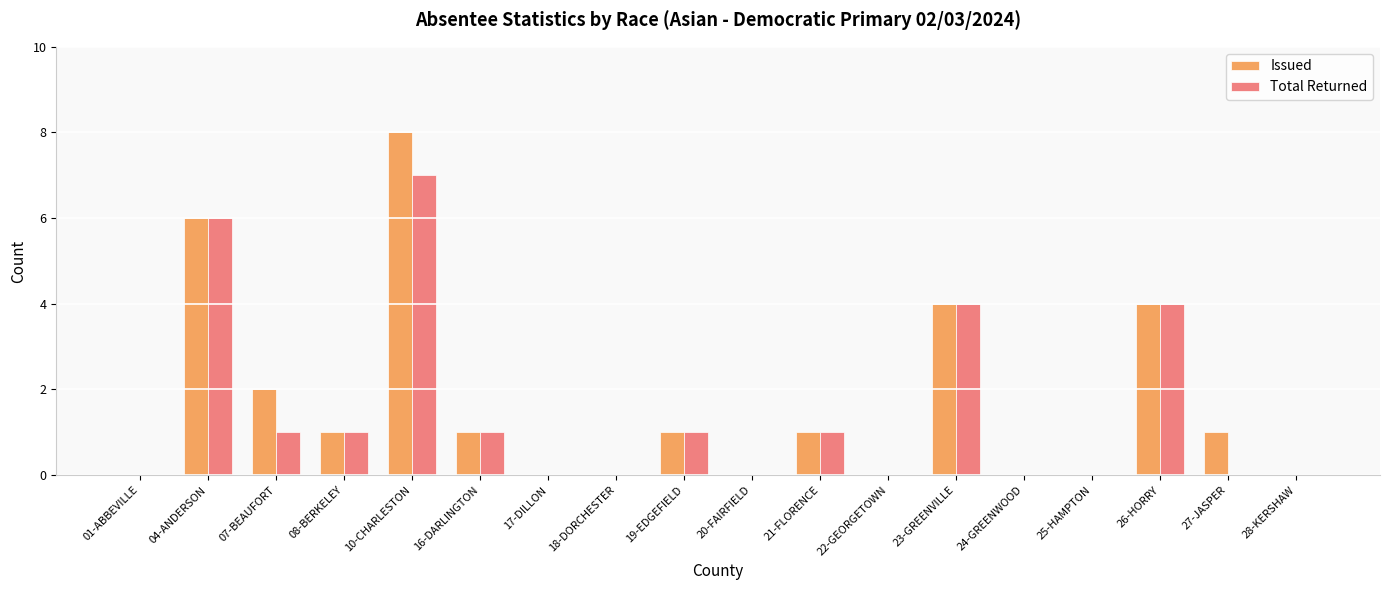

What is the sum of all Total Returned values?

26